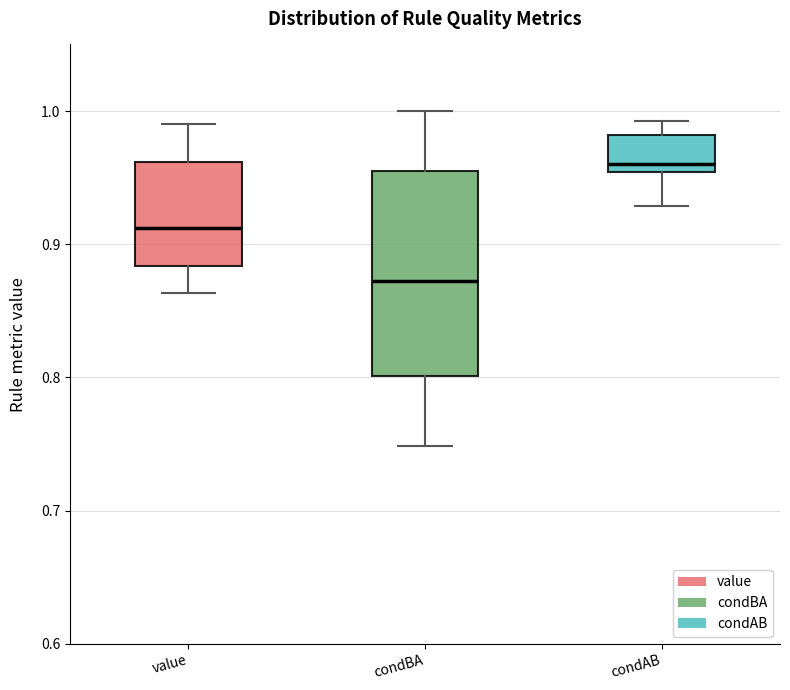

Reading left to right, read every box against the y-axis: the position of its median line, the range the box covers, and the ends of its whiskers. The values are not printed on the chart, so give them approximately, as read against the axis.

value: median 0.91, box 0.88 to 0.96, whiskers 0.86 to 0.99
condBA: median 0.87, box 0.80 to 0.95, whiskers 0.75 to 1.00
condAB: median 0.96, box 0.95 to 0.98, whiskers 0.93 to 0.99